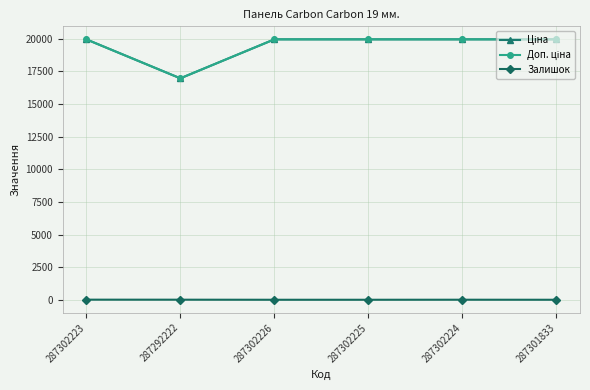

Is this an area chart (filled region under the line)?

No